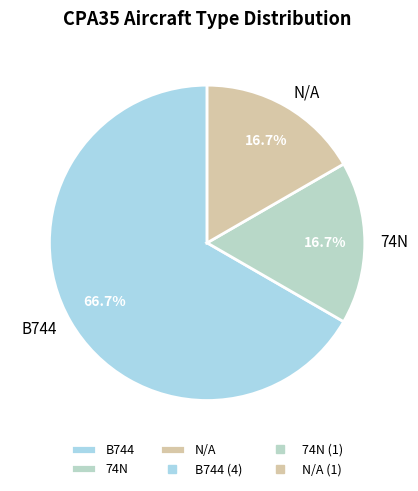

Count the number of slices in the pie.

3